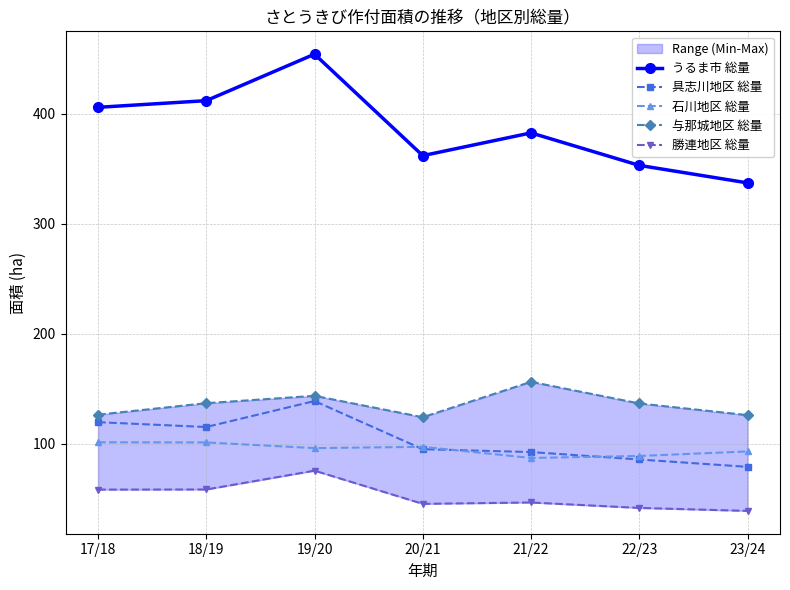

What is the value of the うるま市 総量 point at the 5th from the left?

382.4